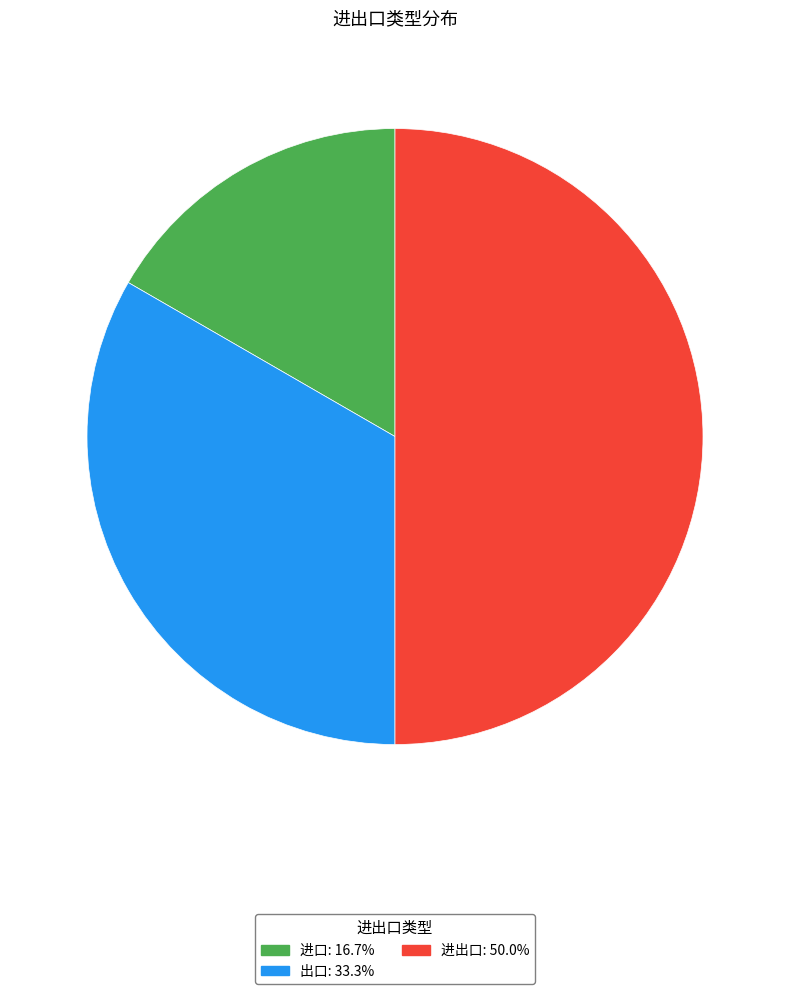

Which category has the biggest portion of the pie?

进出口